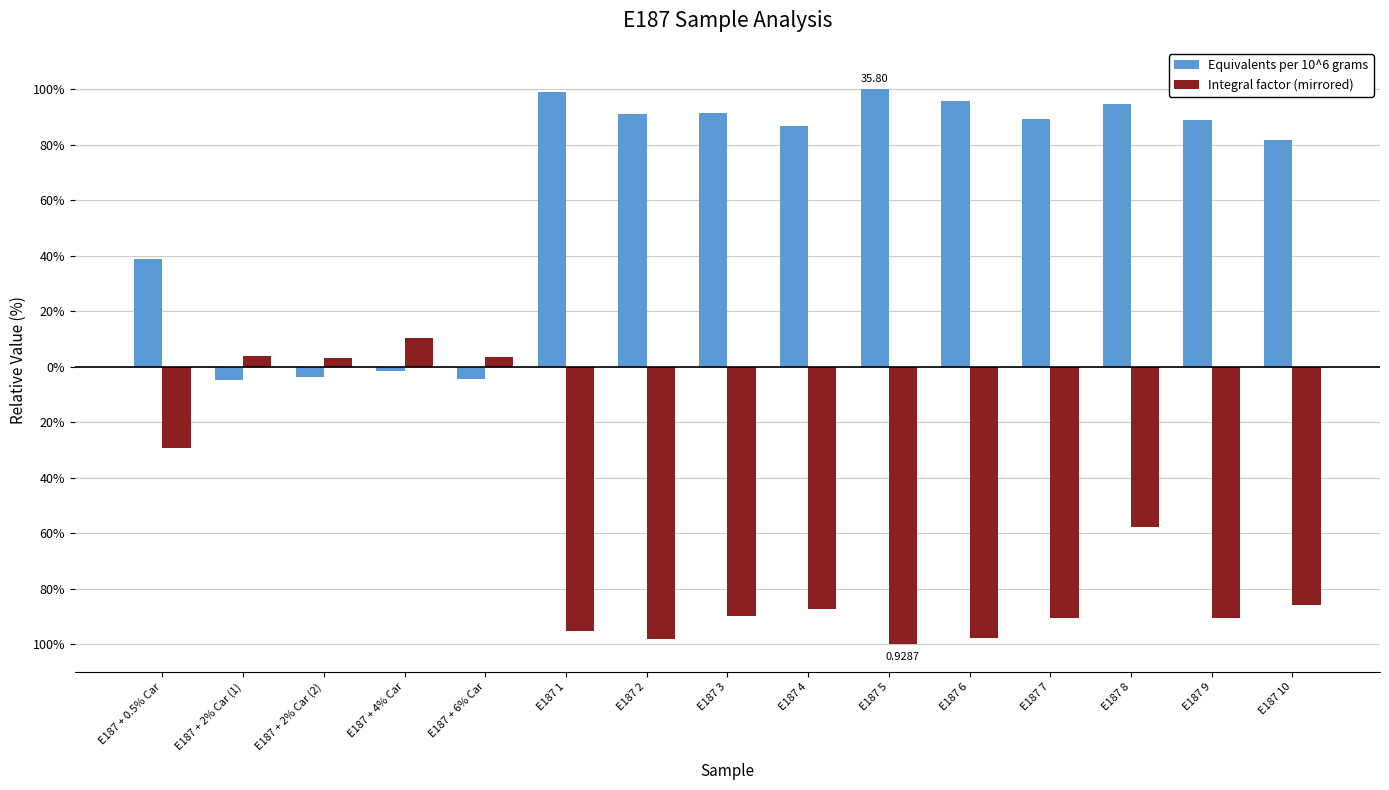

Does the chart contain any negative values?

Yes